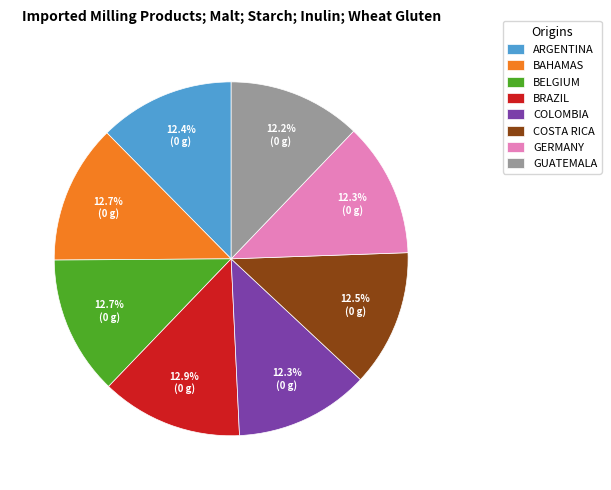

Is there a majority slice in this chart?

No